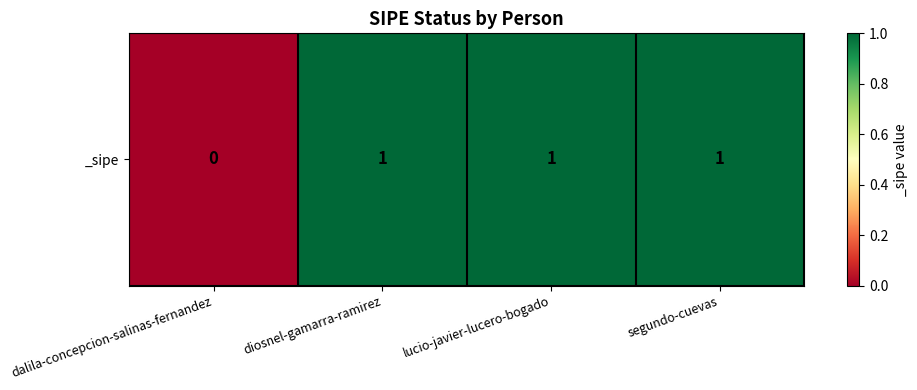

What is the ratio of the value at segundo-cuevas to the value at diosnel-gamarra-ramirez?

1.0